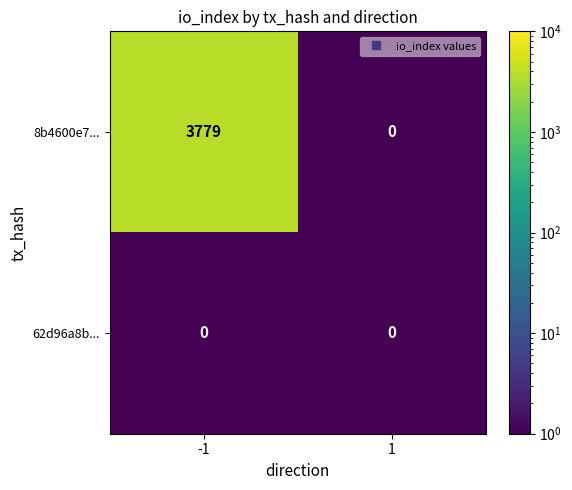

Rank the series by their maximum value, from highest to lowest.

8b4600e7..., 62d96a8b...